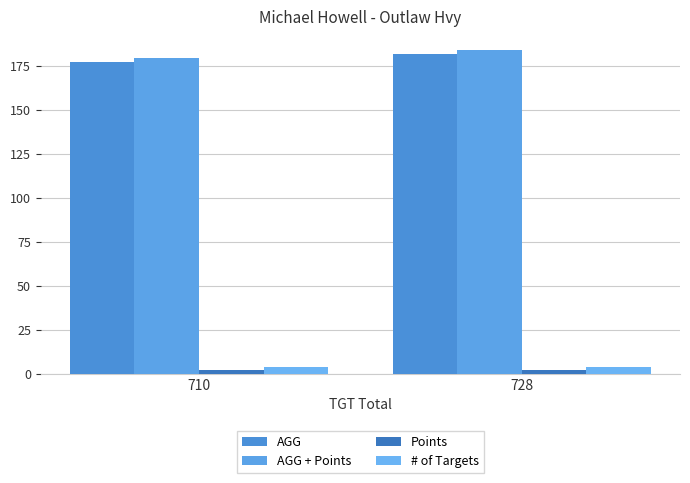

Rank the categories by AGG + Points value from highest to lowest.

728, 710